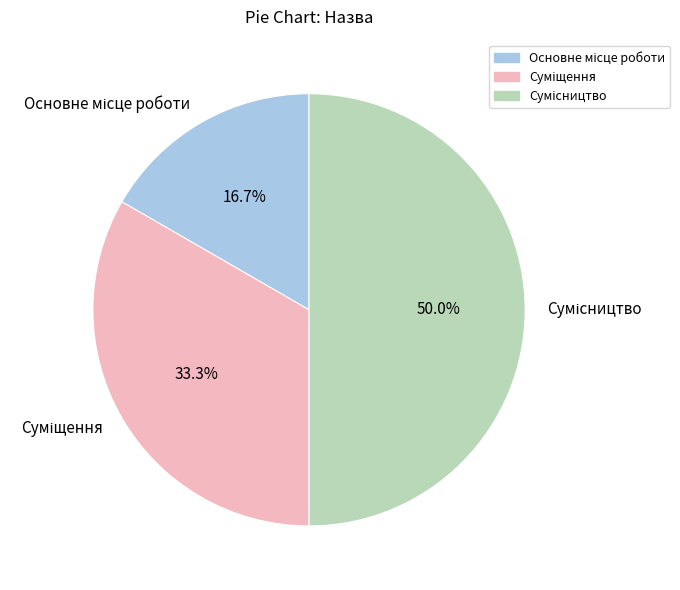

How many segments does this pie chart have?

3